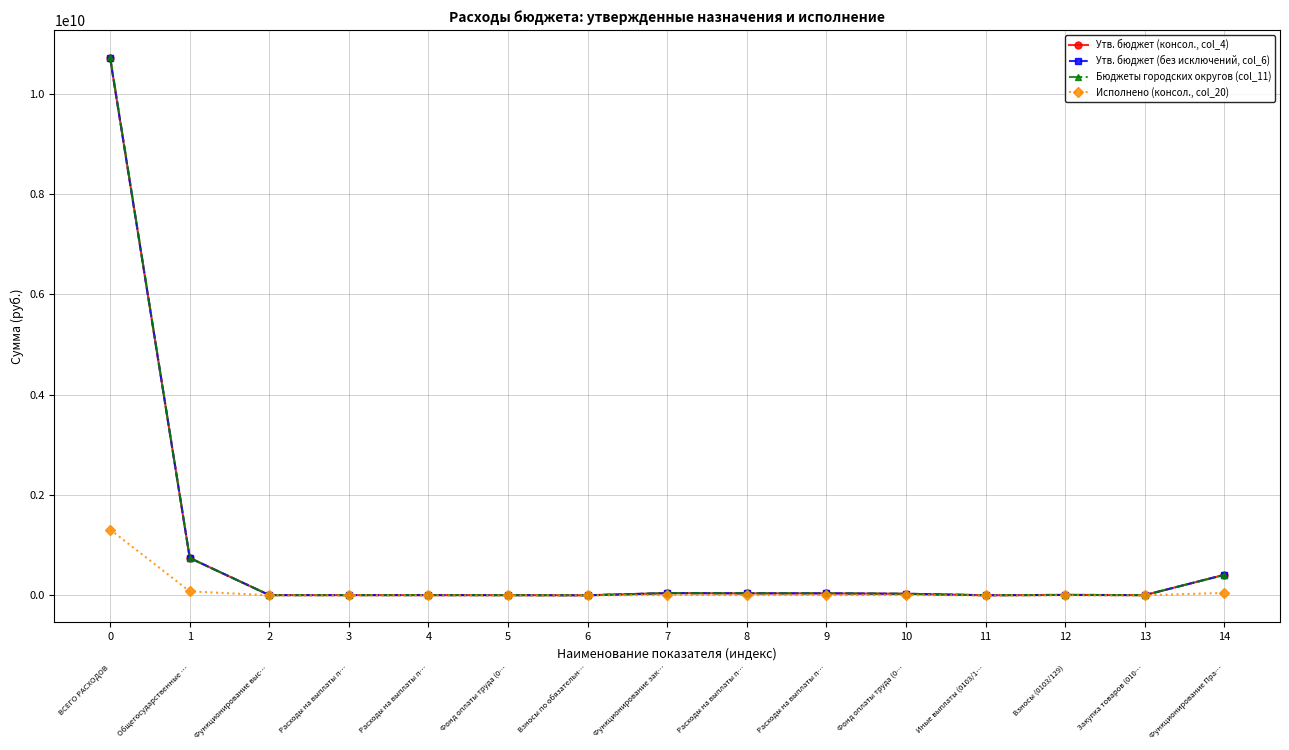

True or false: Бюджеты городских округов (col_11) and Утв. бюджет (без исключений, col_6) cross at least once.

False